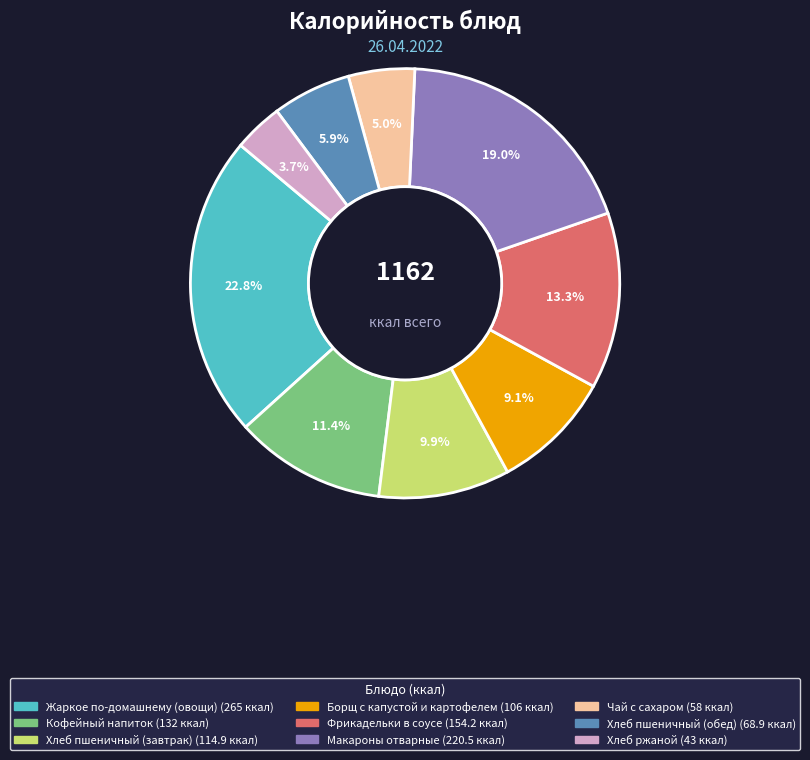

How many segments does this pie chart have?

9